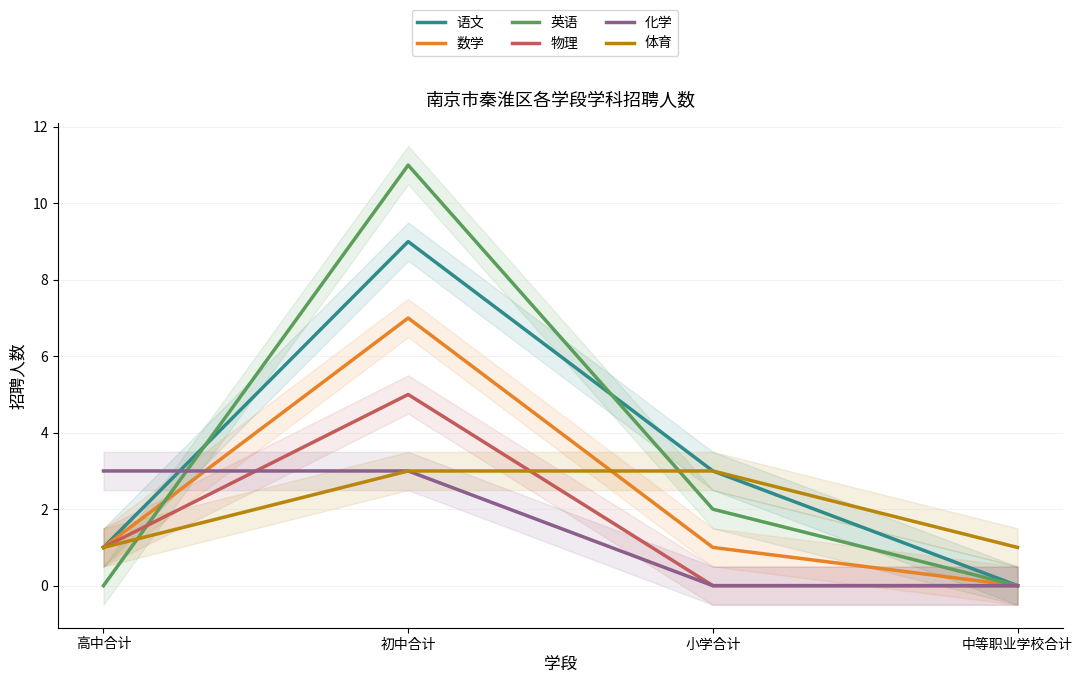

Count the 数学 values in the range 1 to 7.

3